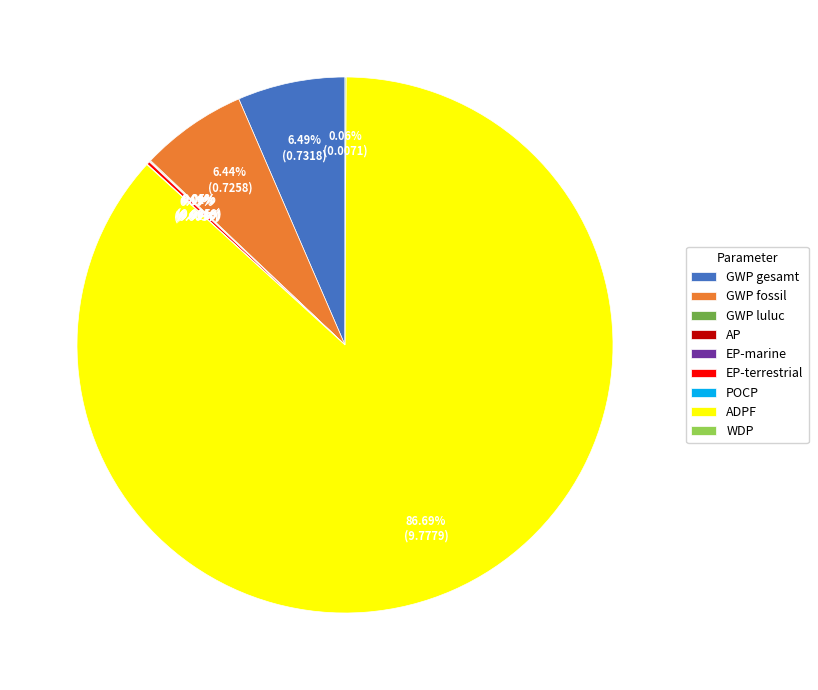

What is the majority slice?

ADPF